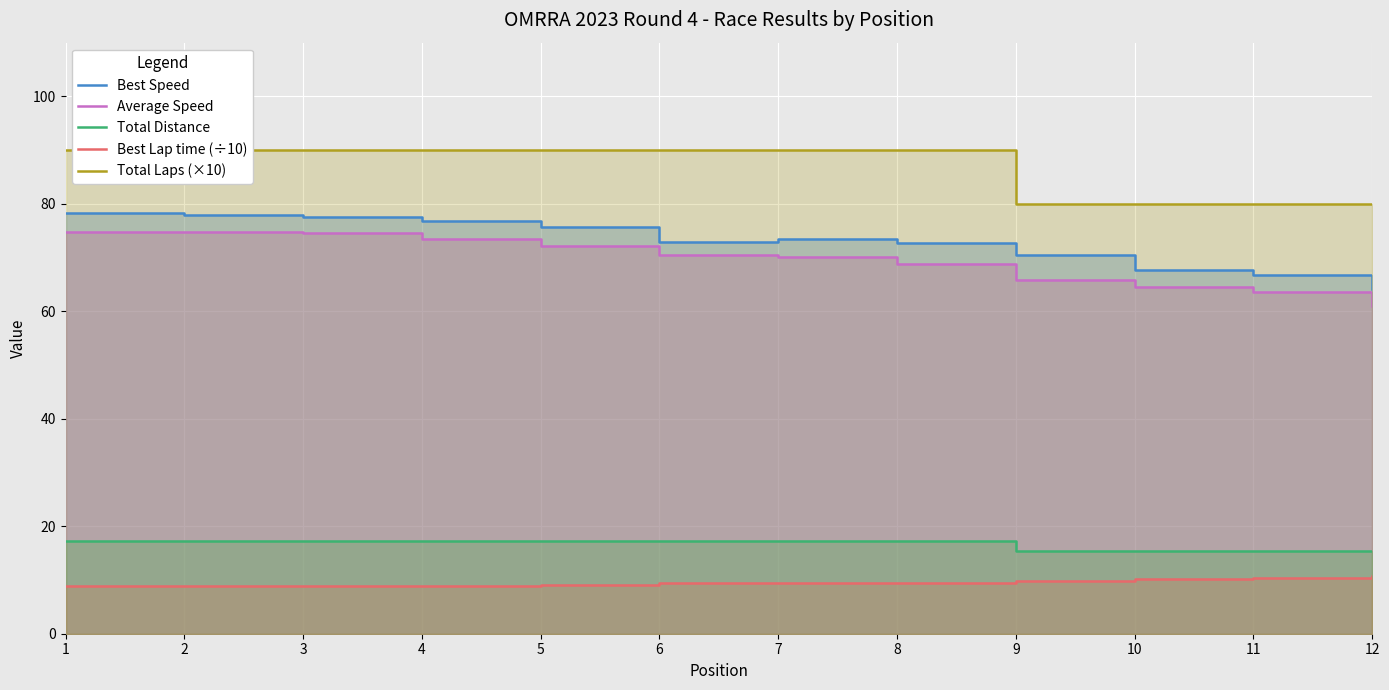

How many data points does each series have?

12